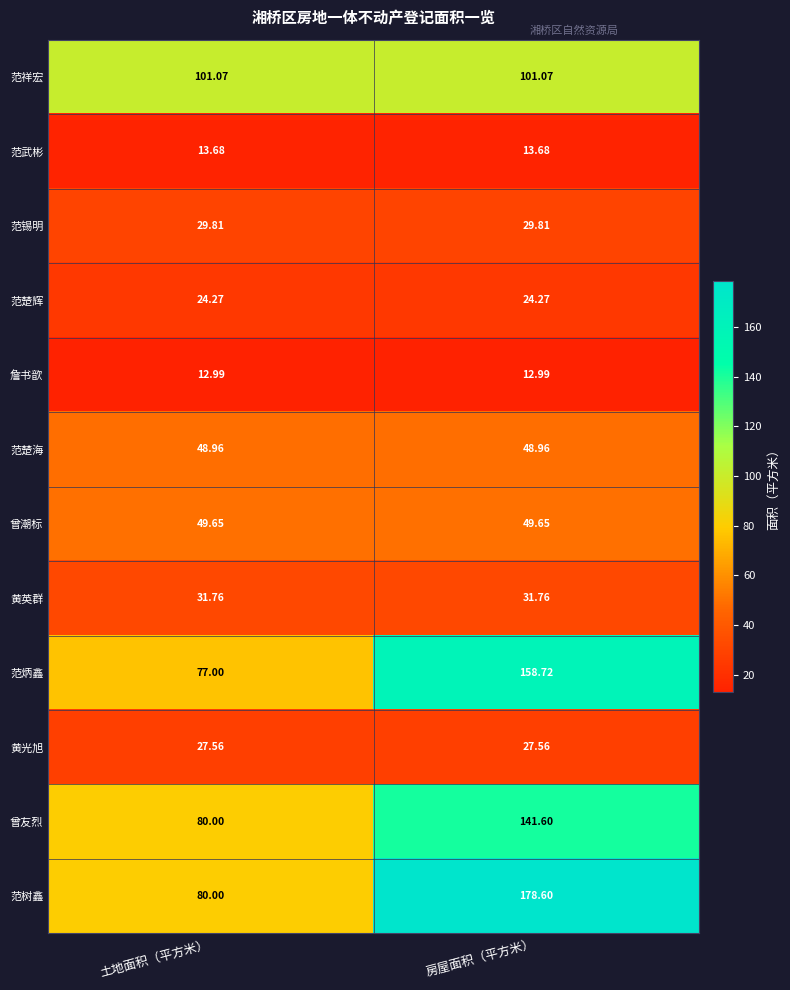

Where is 范树鑫 nearest to the value 129?

土地面积（平方米）